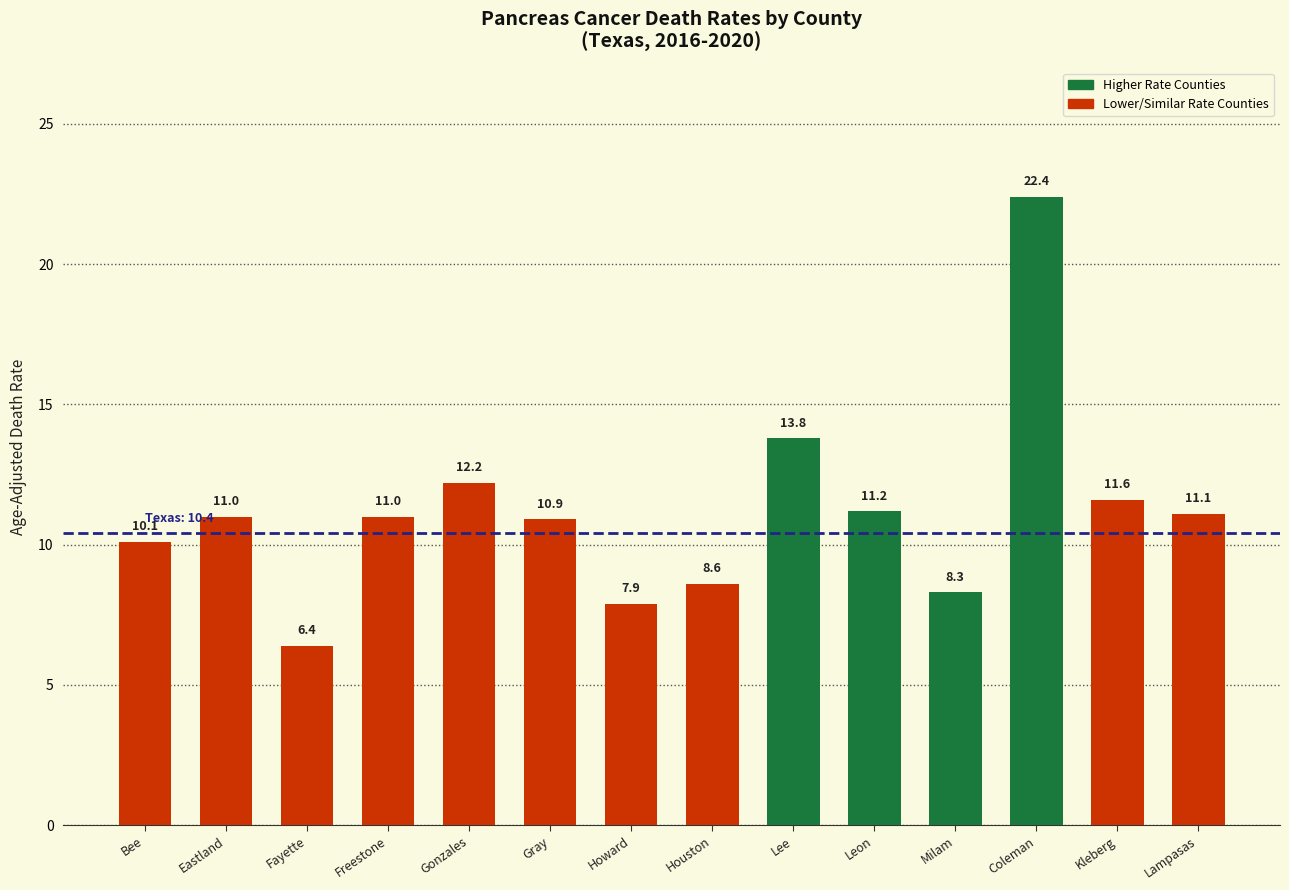

What value does the data have at Fayette?

6.4